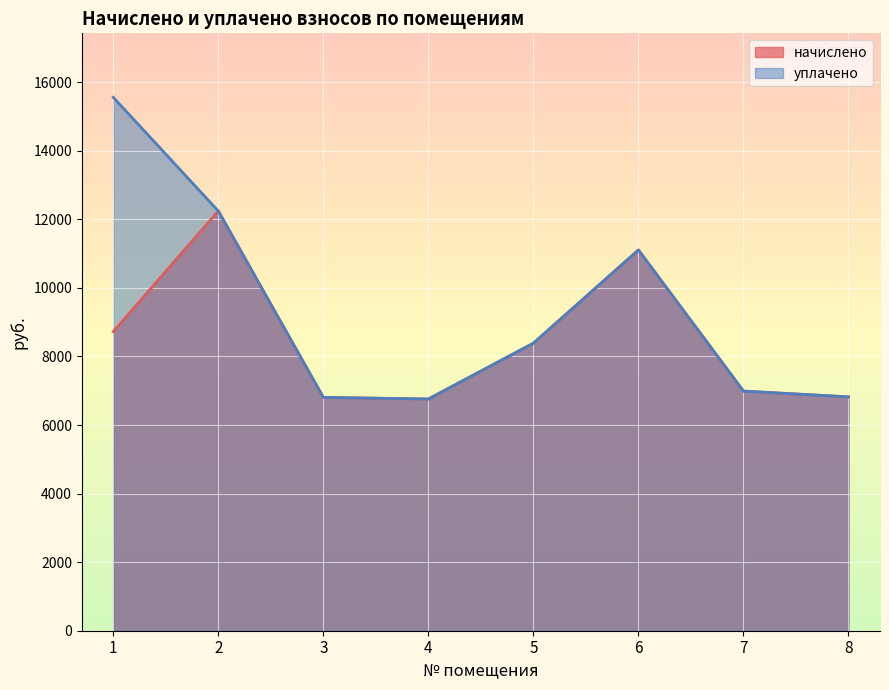

What is the sum of the начислено values at 6 and 4?

17863.7